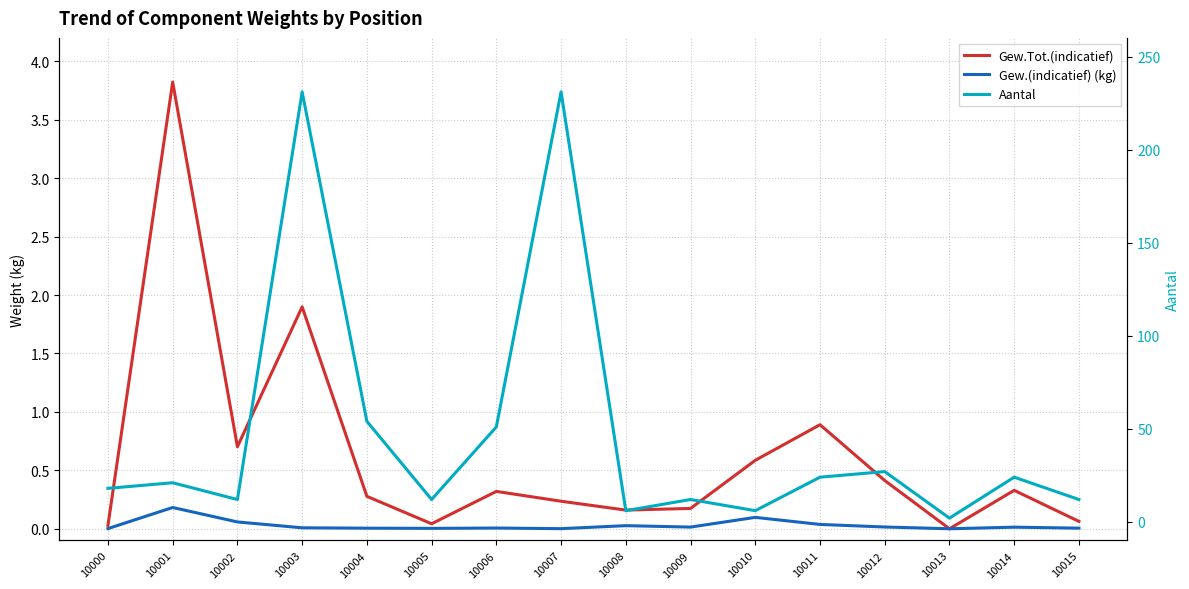

What is the sum of all Gew.Tot.(indicatief) values?

9.9